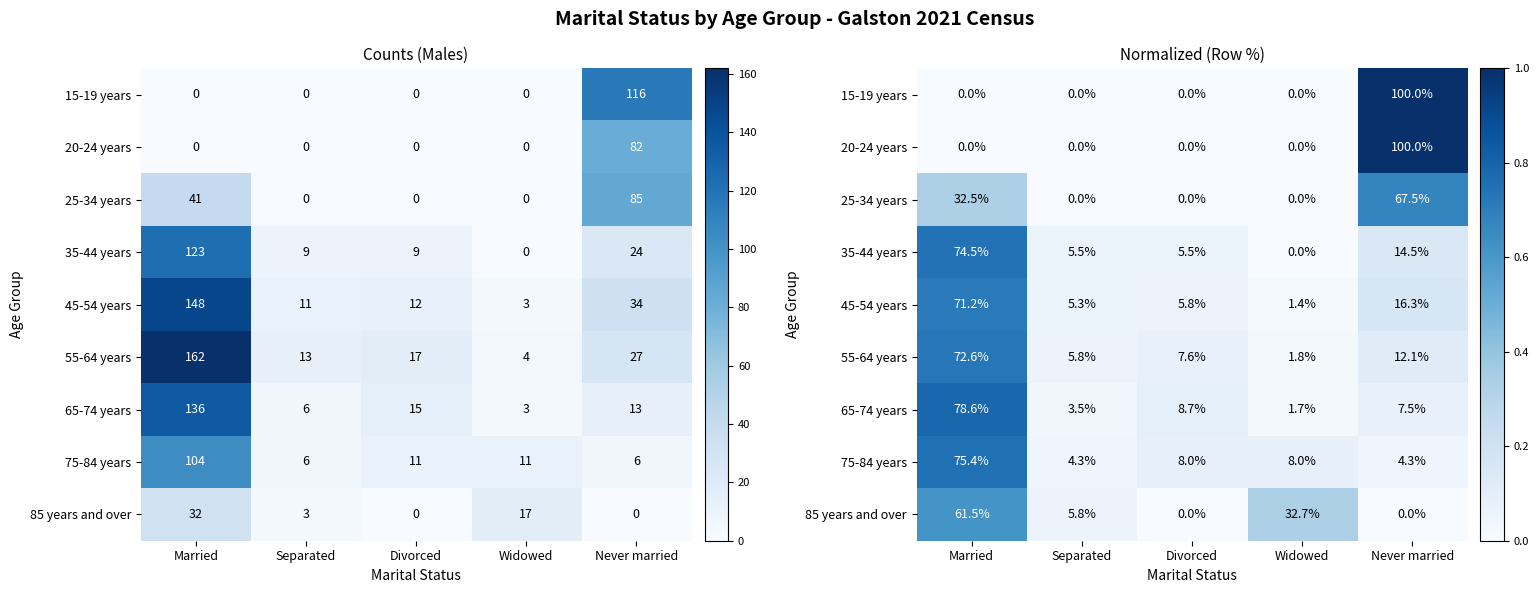

Between Widowed and Never married, which series saw the biggest shift?

15-19 years